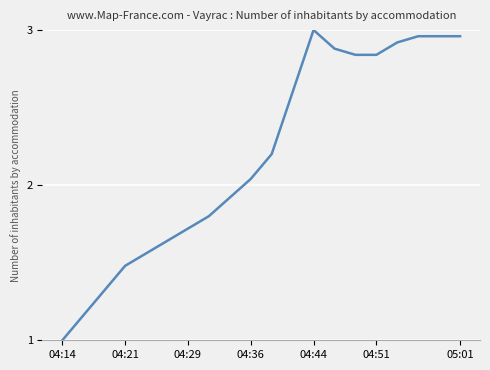

What is the minimum value shown in the chart?

1.0